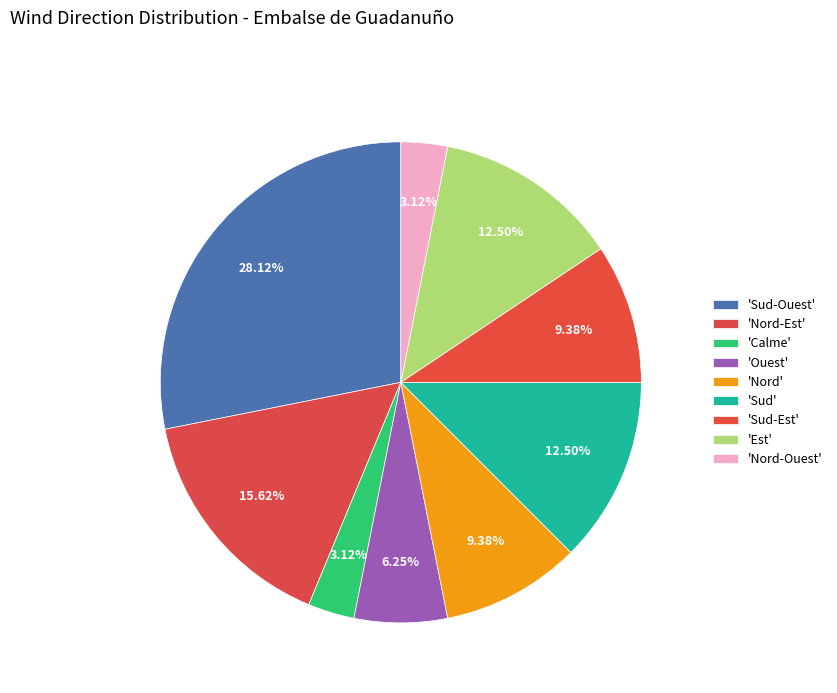

How many slices are in this pie chart?

9